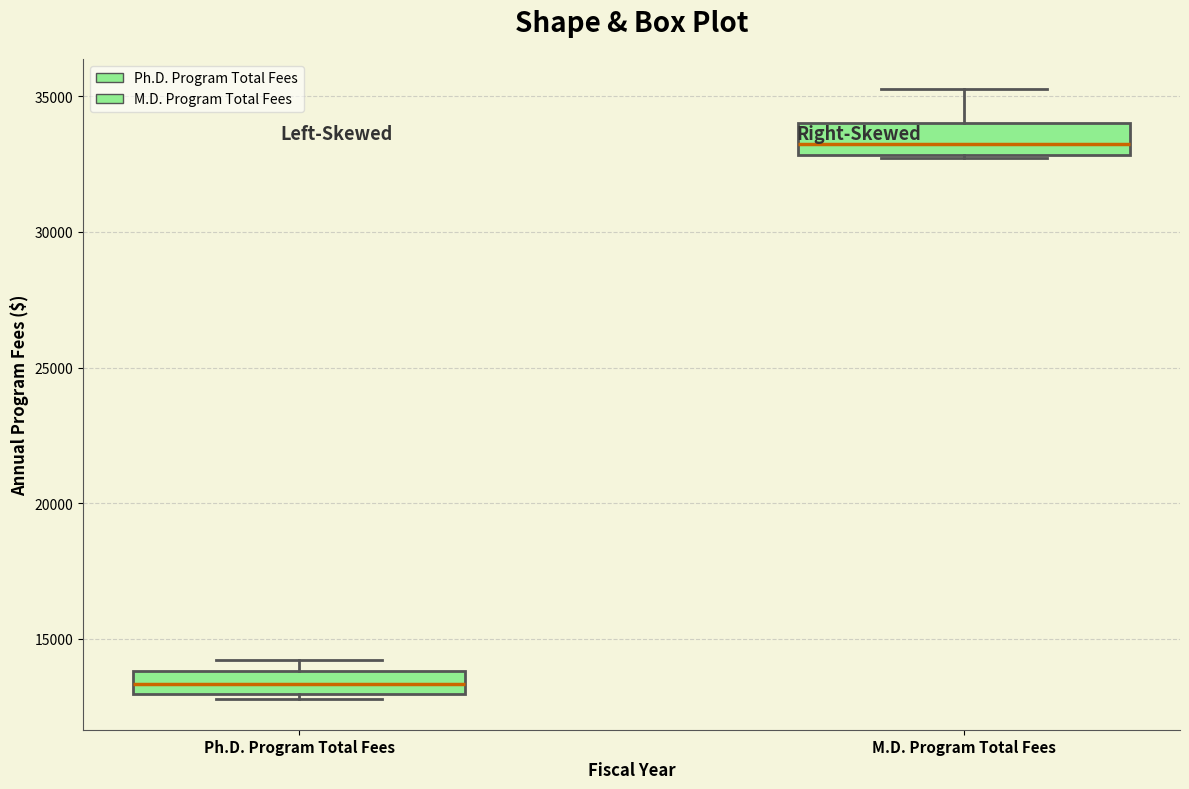

Which box's median line is the lowest?

Ph.D. Program Total Fees